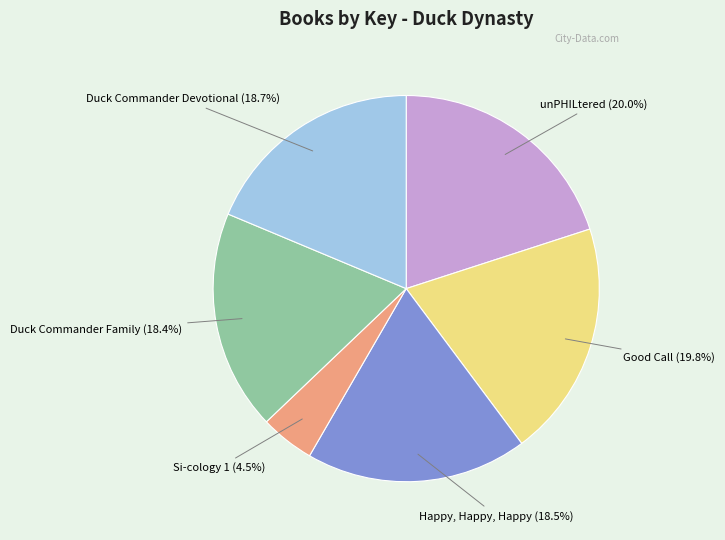

Is there any slice that represents more than half of the pie?

No